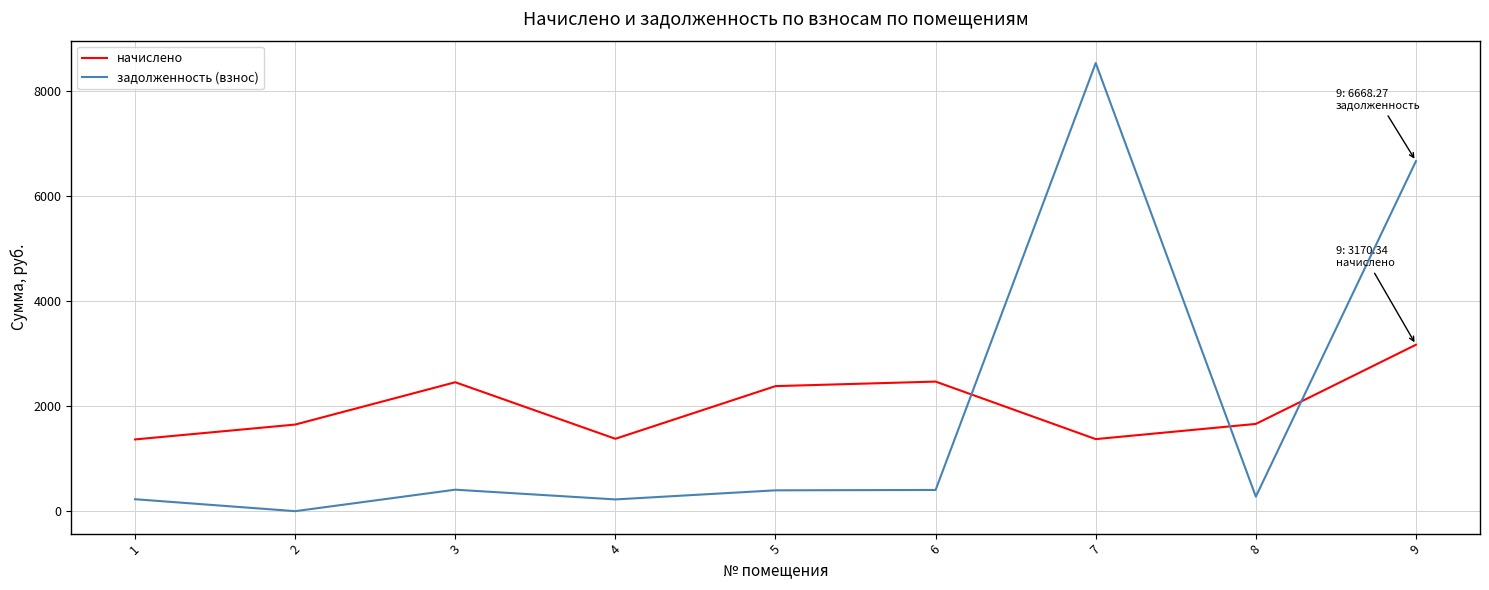

In начислено, how many points are higher than both neighbors (excluding endpoints)?

2